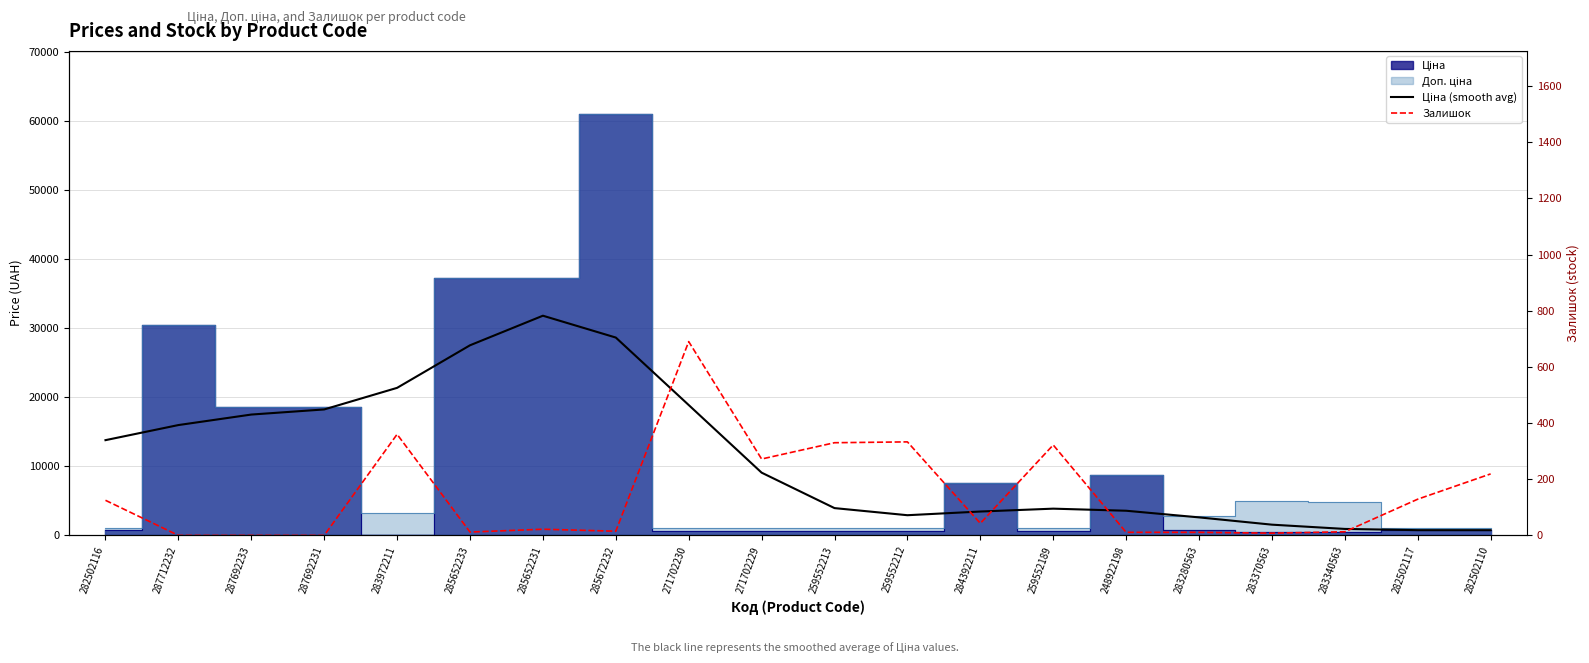

In Залишок, how many points are lower than both neighbors (excluding endpoints)?

5